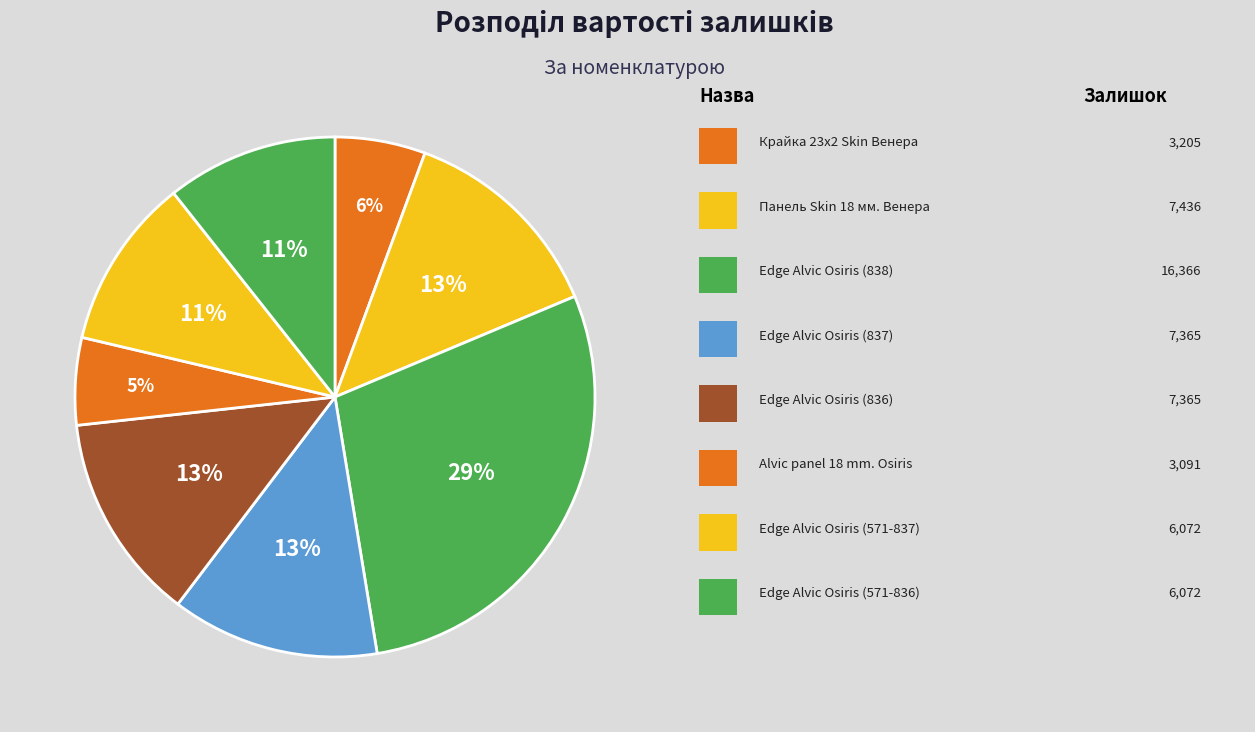

How many slices are in this pie chart?

8